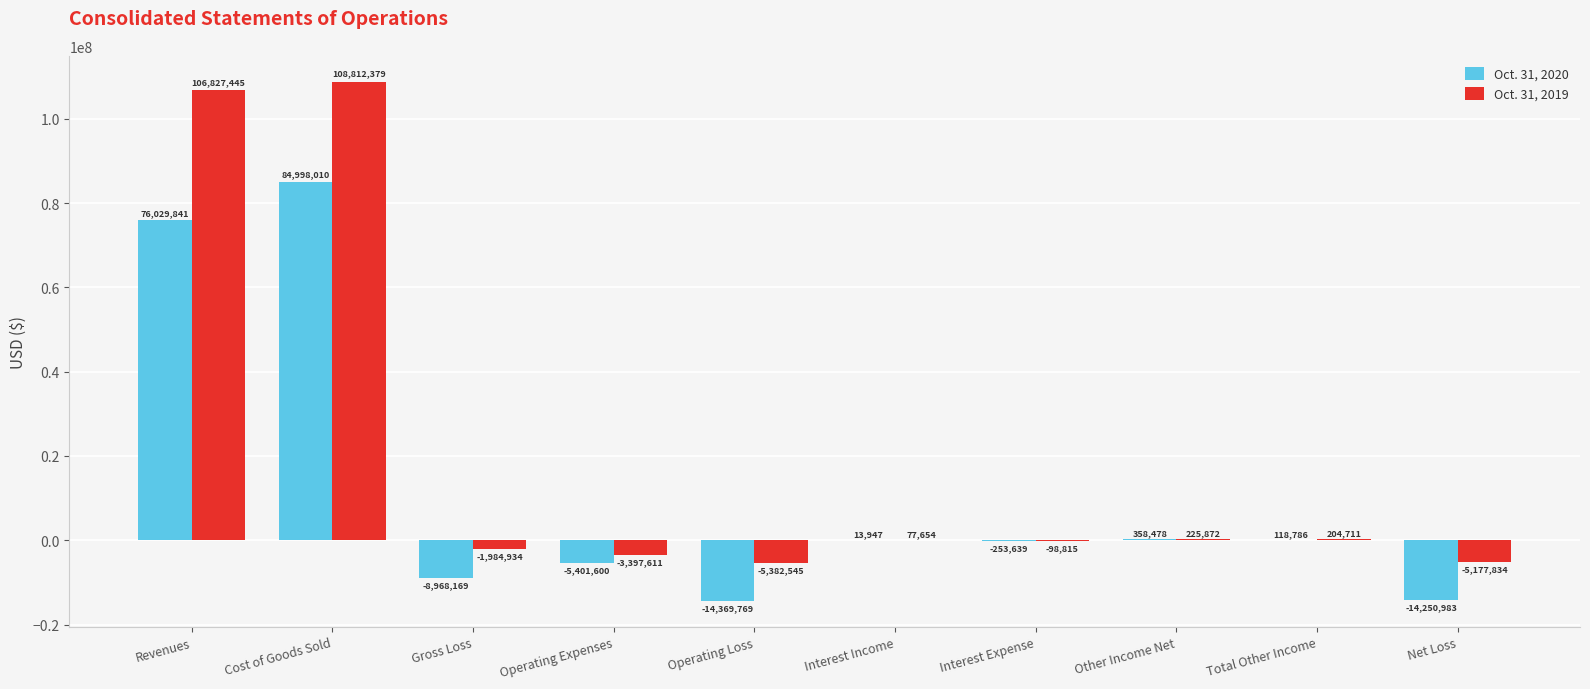

What is the spread (max minus min) of values at Gross Loss?

6983235